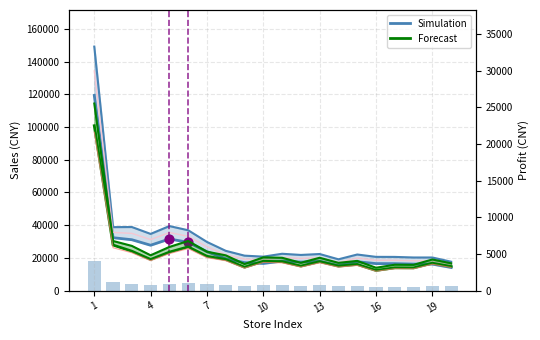

What is the total value across all series at 14?

41519.6